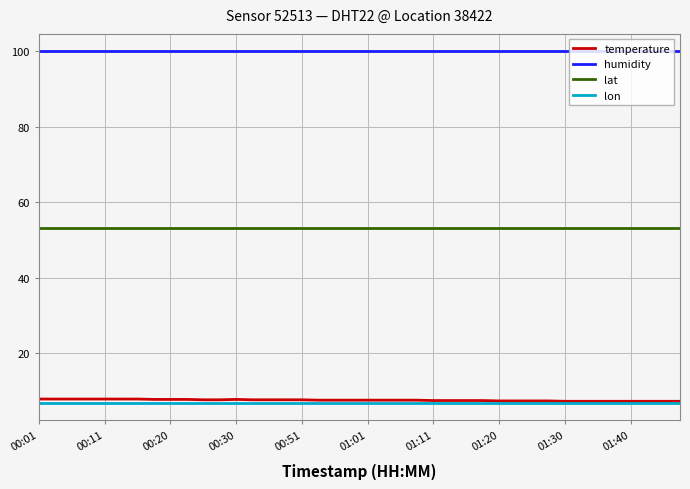

True or false: lat and lon cross at least once.

False